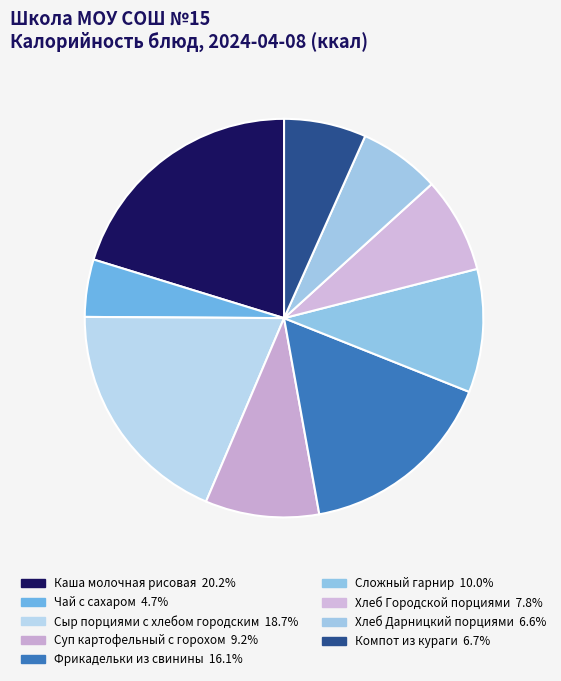

How many slices are in this pie chart?

9